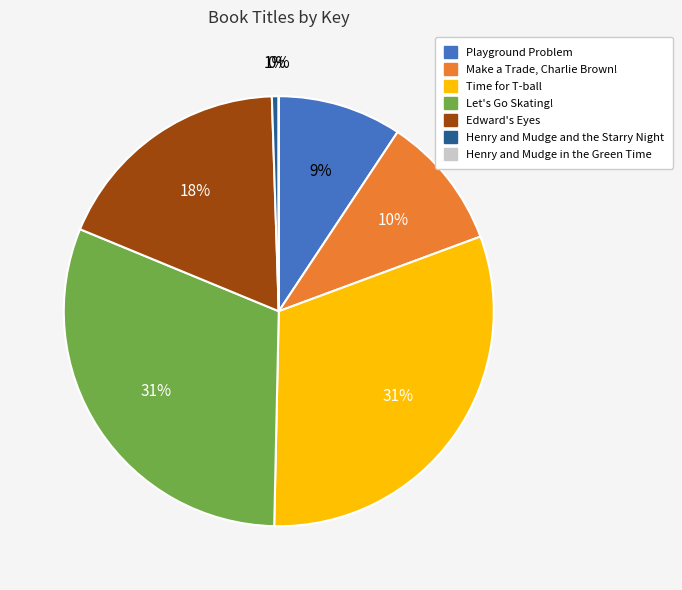

Is there any slice that represents more than half of the pie?

No